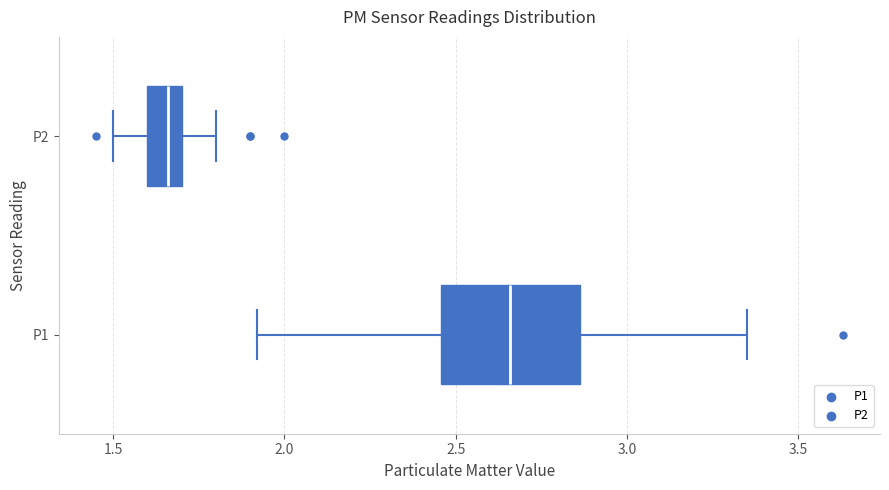

Which box has the furthest to the right median line?

P1